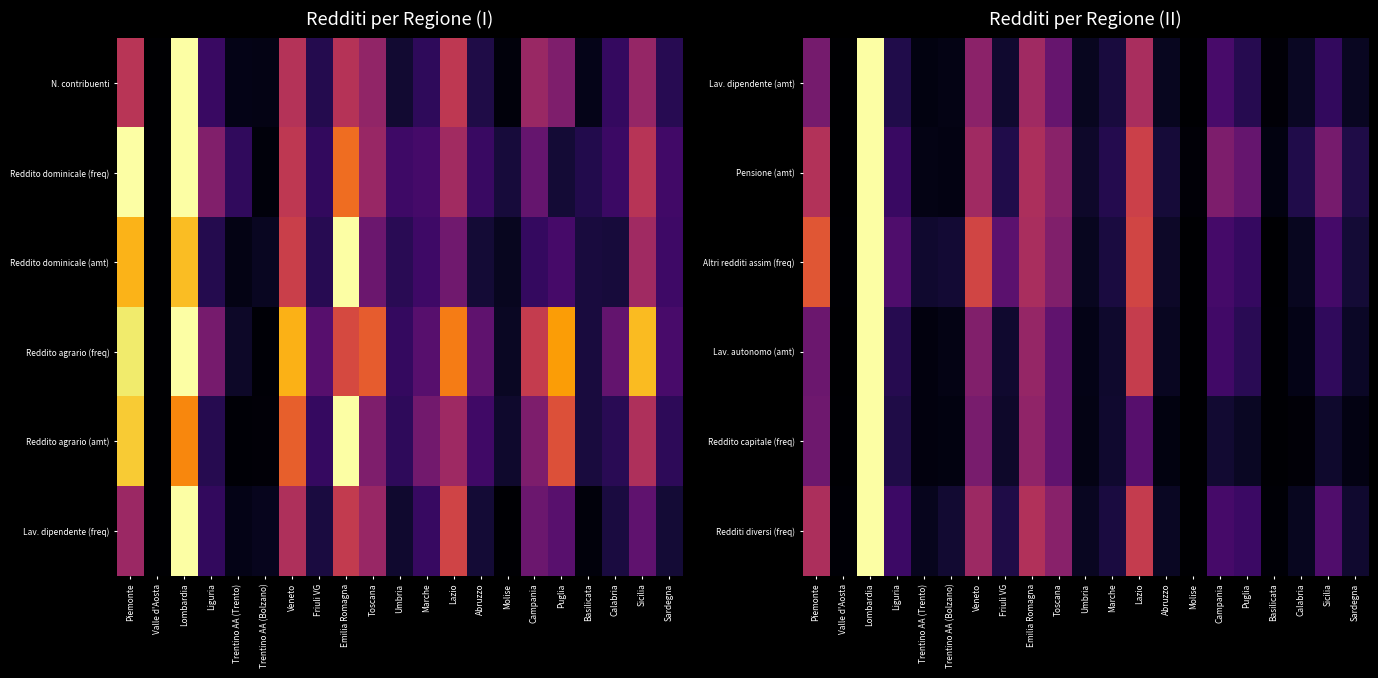

What is the sum of the Lav. dipendente (amt) values at Lazio and Piemonte?

0.8